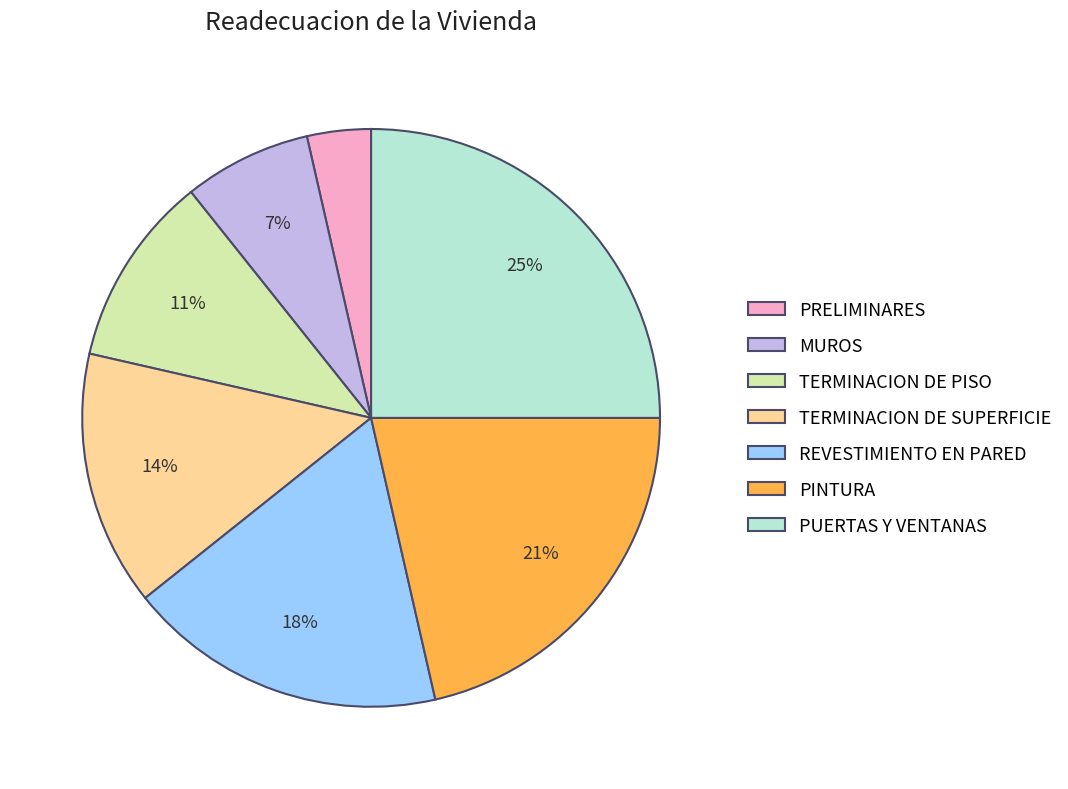

The PRELIMINARES slice represents 4% of the pie. True or false?

True